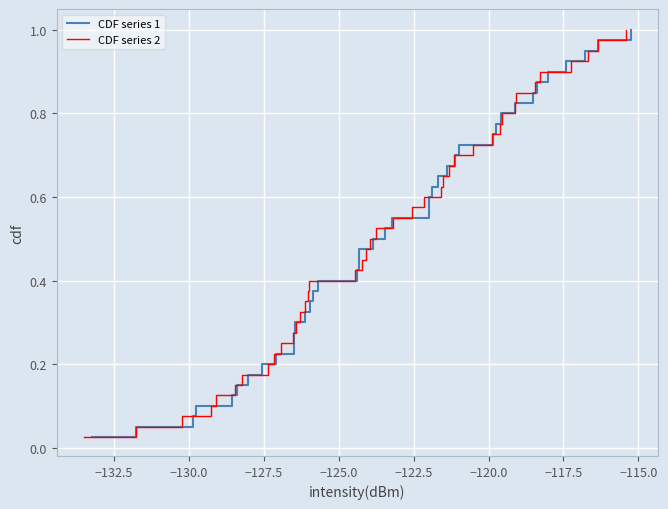

What are all the series names shown in the legend?

CDF series 1, CDF series 2